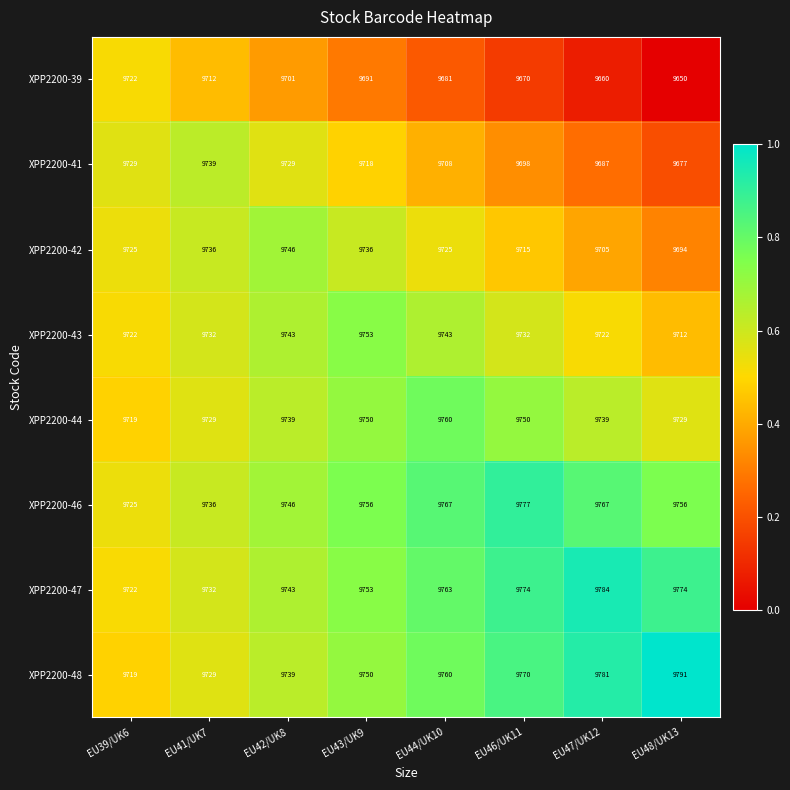

Is the value of XPP2200-44 at EU43/UK9 greater than the value of XPP2200-48 at EU39/UK6?

Yes